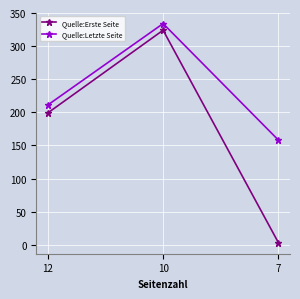

Which category has the highest value in the Quelle:Letzte Seite series?

10